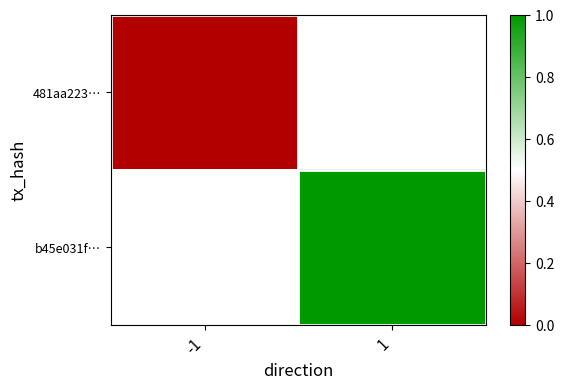

Is the value of 481aa223… at 1 greater than the value of b45e031f… at 1?

No